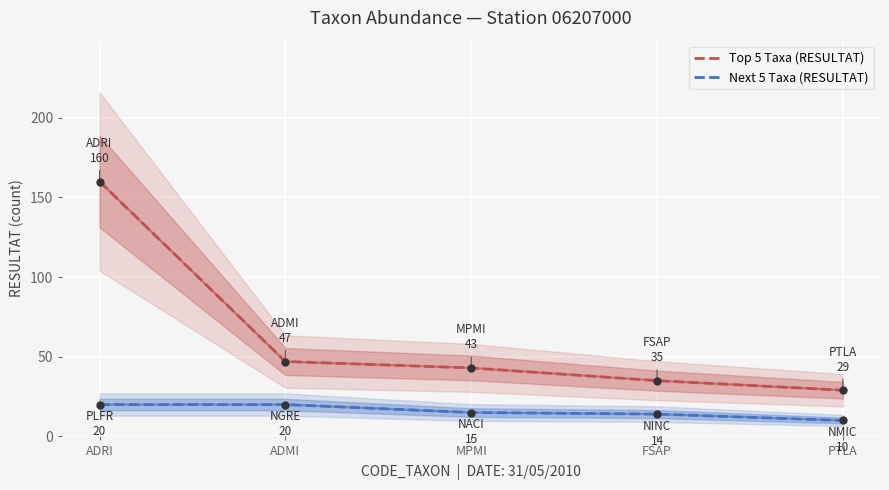

What is the maximum value for Next 5 Taxa (RESULTAT)?

20